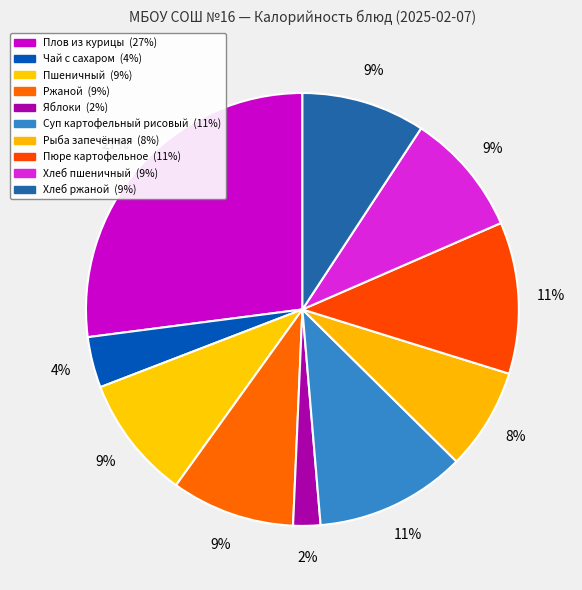

Rank the categories by value from highest to lowest.

Плов из курицы, Пюре картофельное, Суп картофельный рисовый, Пшеничный, Ржаной, Хлеб пшеничный, Хлеб ржаной, Рыба запечённая, Чай с сахаром, Яблоки